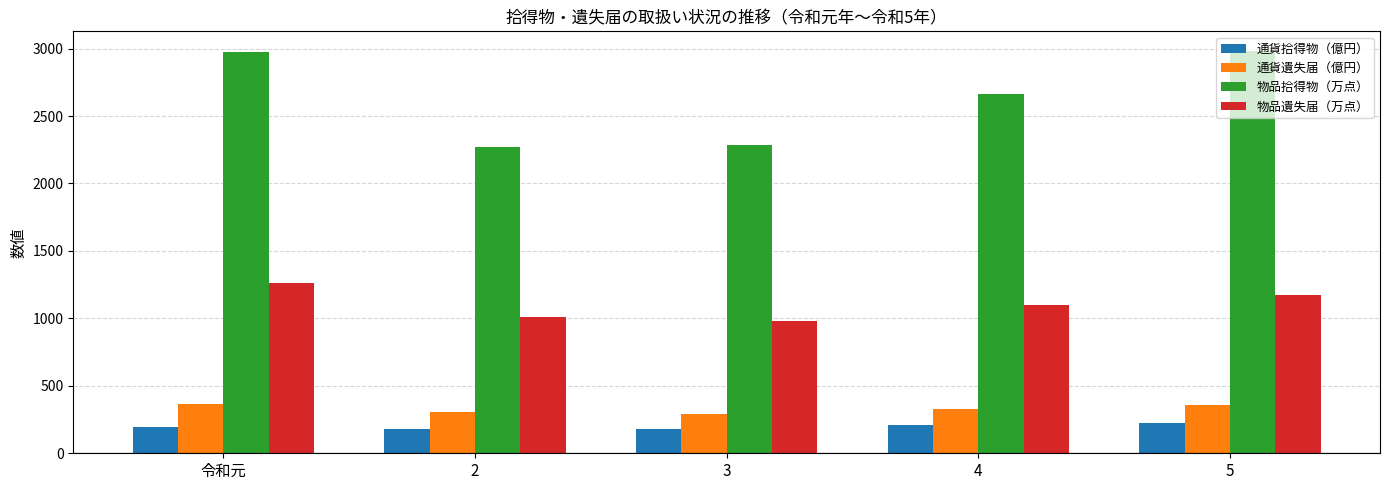

Is the value of 物品遺失届（万点） at 2 greater than the value of 物品拾得物（万点） at 令和元?

No